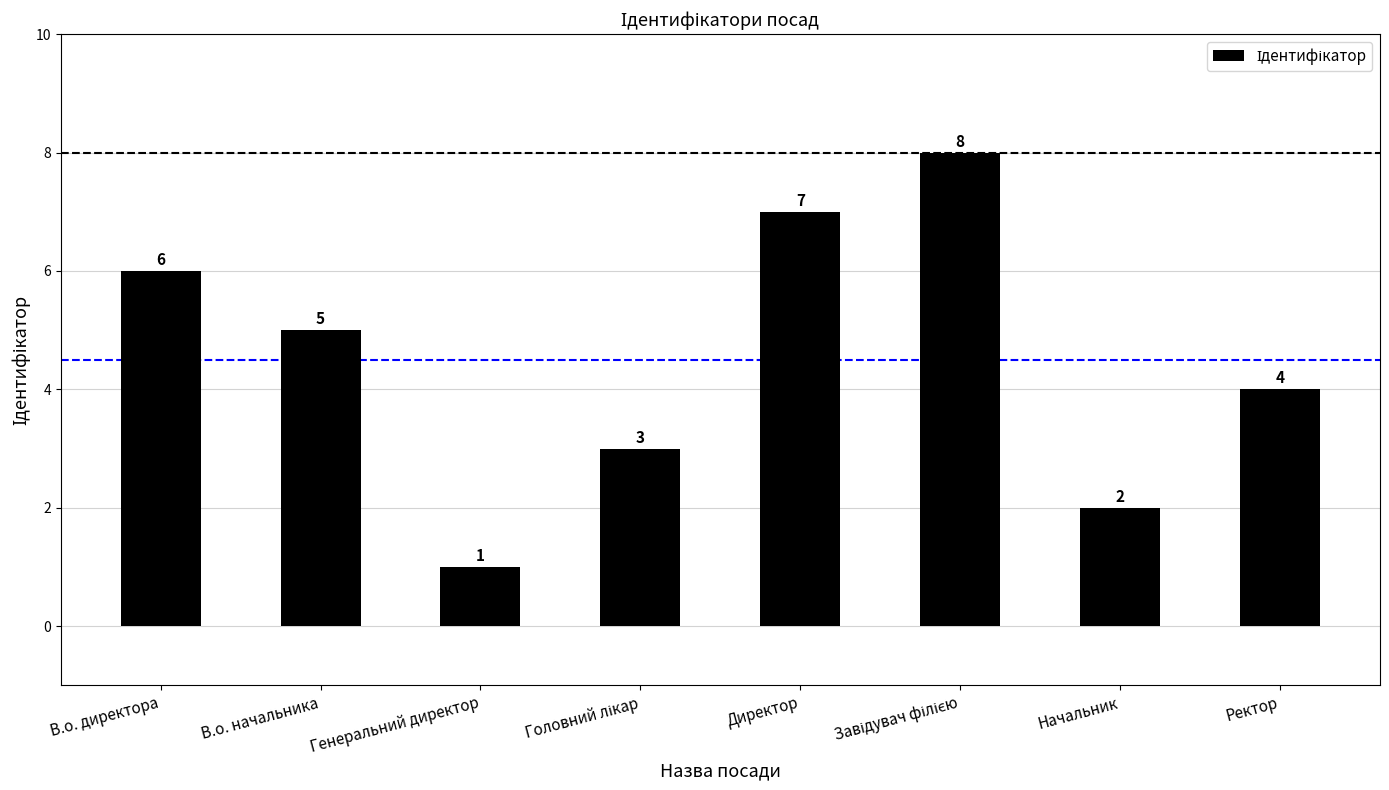

What is the difference between the values at В.о. начальника and В.о. директора?

1